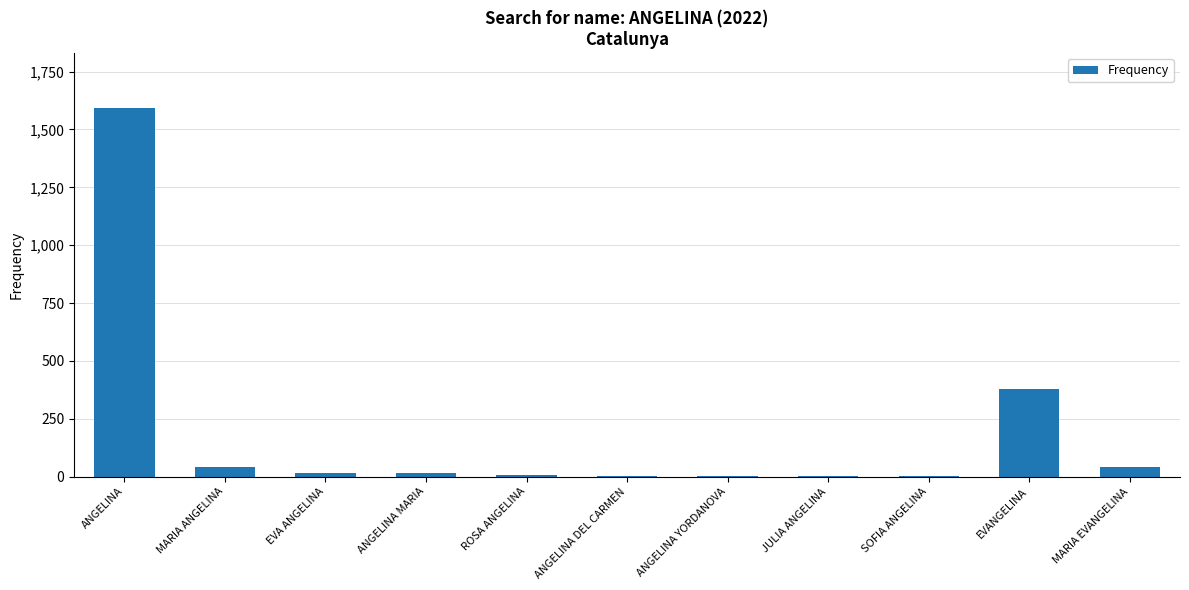

The value at MARIA EVANGELINA is 43. True or false?

True